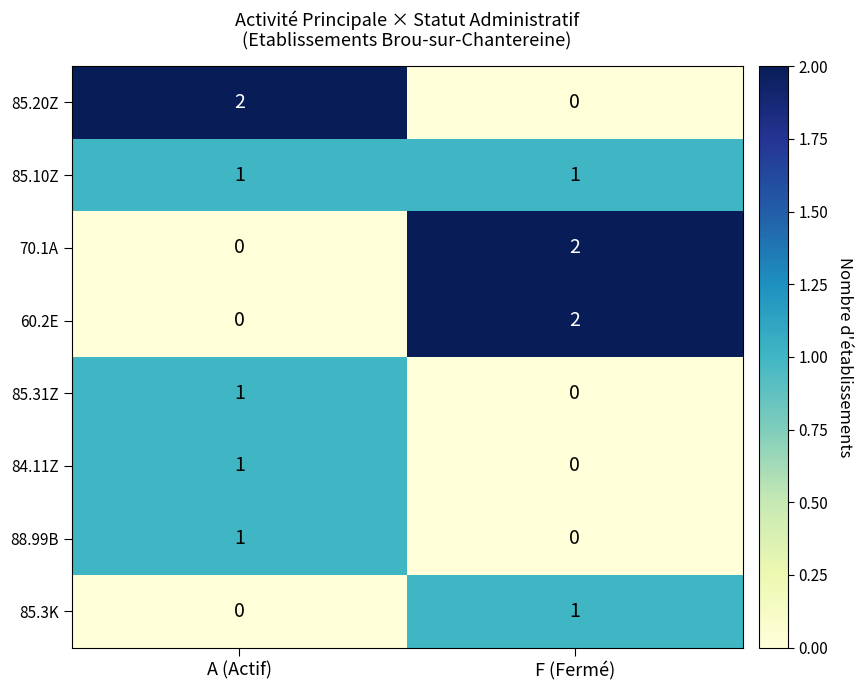

What is the difference between the highest and lowest values at A (Actif)?

2